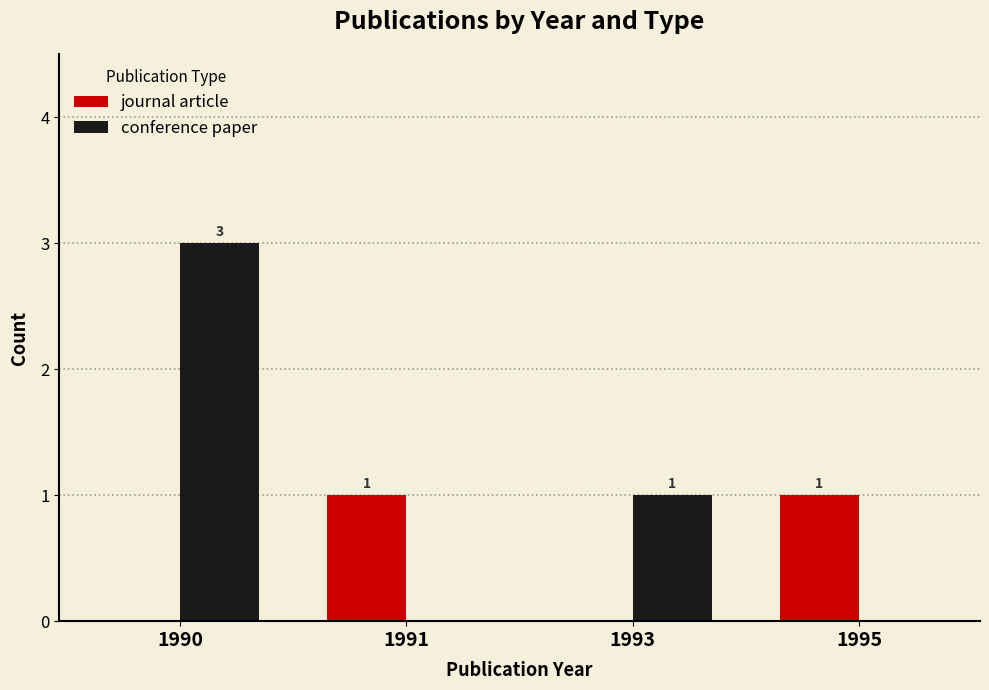

At which label does conference paper first exceed 1?

1990